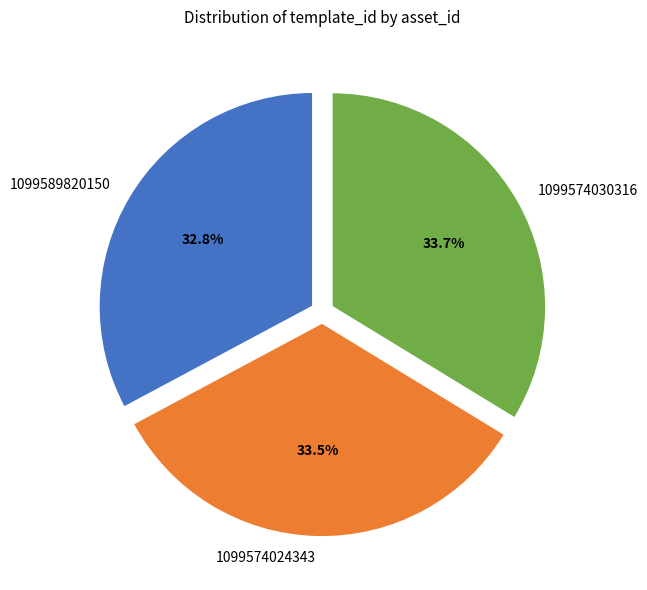

Is the sum of 1099574030316 and 1099574024343 greater than half?

Yes